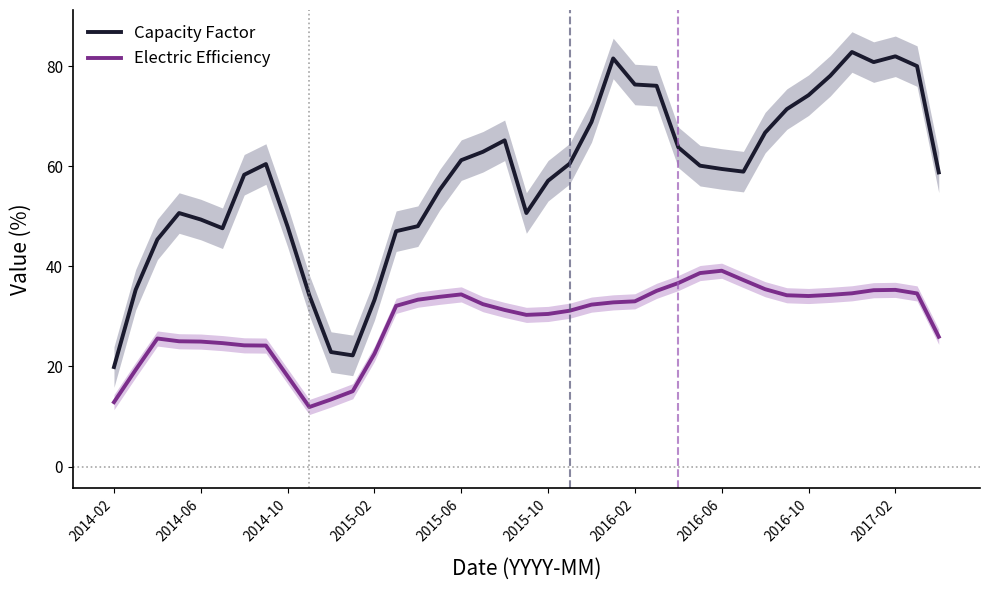

True or false: Capacity Factor and Electric Efficiency intersect in this chart.

False